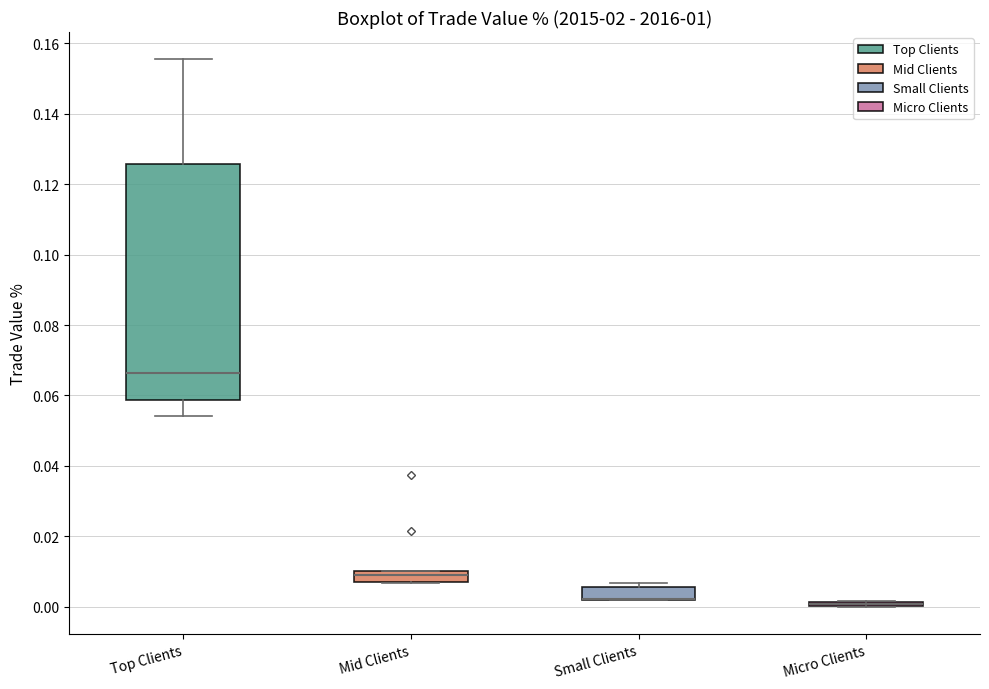

Comparing the boxes themselves (not the whiskers), which one is the tallest?

Top Clients